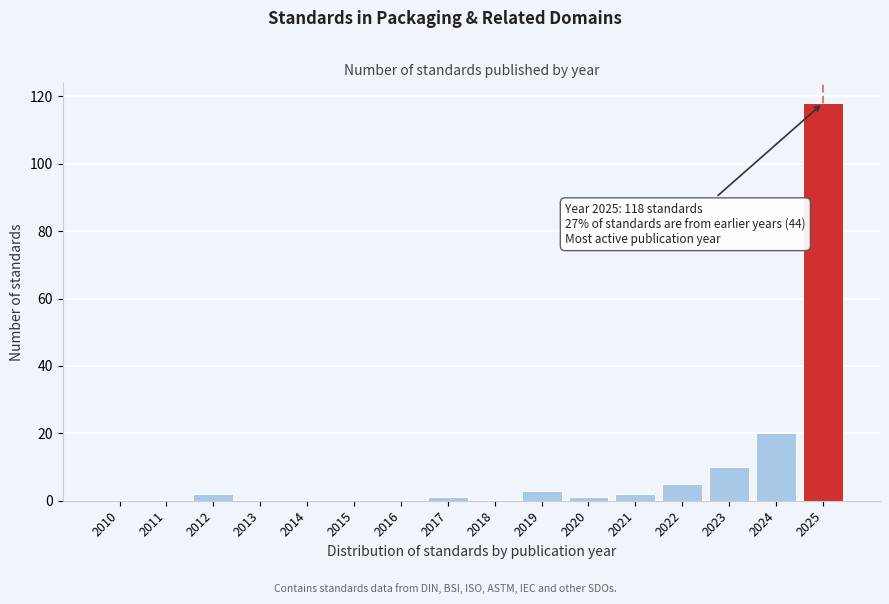

Reading left to right, transcribe all the data shown in this chart.

2010=0	2011=0	2012=2	2013=0	2014=0	2015=0	2016=0	2017=1	2018=0	2019=3	2020=1	2021=2	2022=5	2023=10	2024=20	2025=118